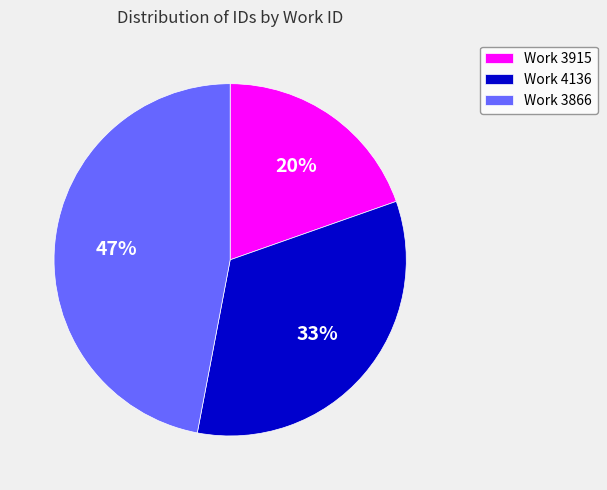

Which has a higher value, Work 4136 or Work 3915?

Work 4136